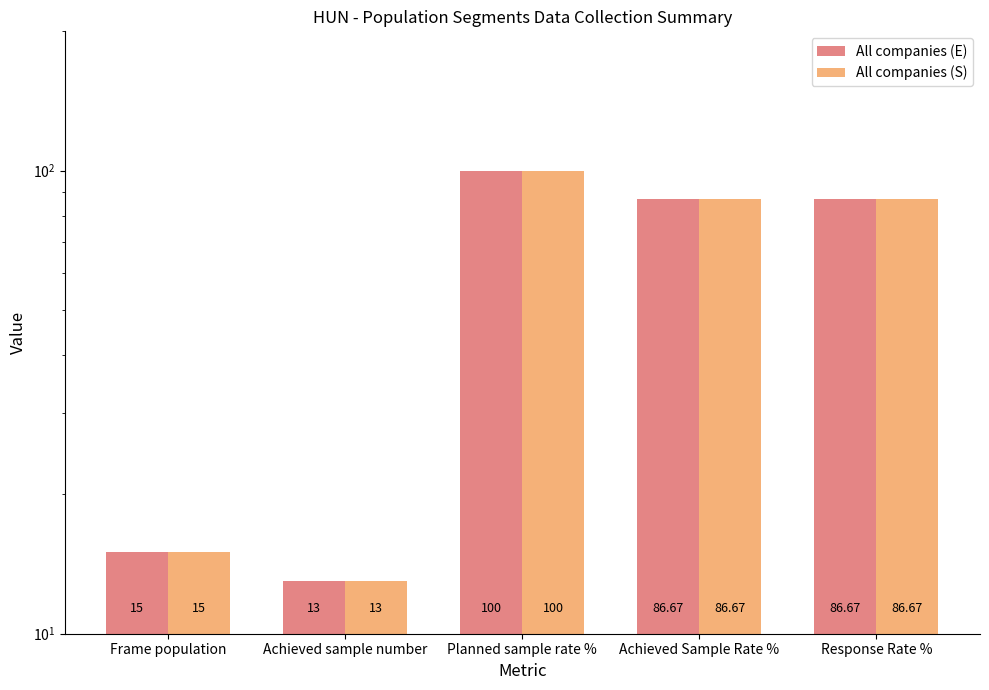

At which label does All companies (S) first exceed 86?

Planned sample rate %